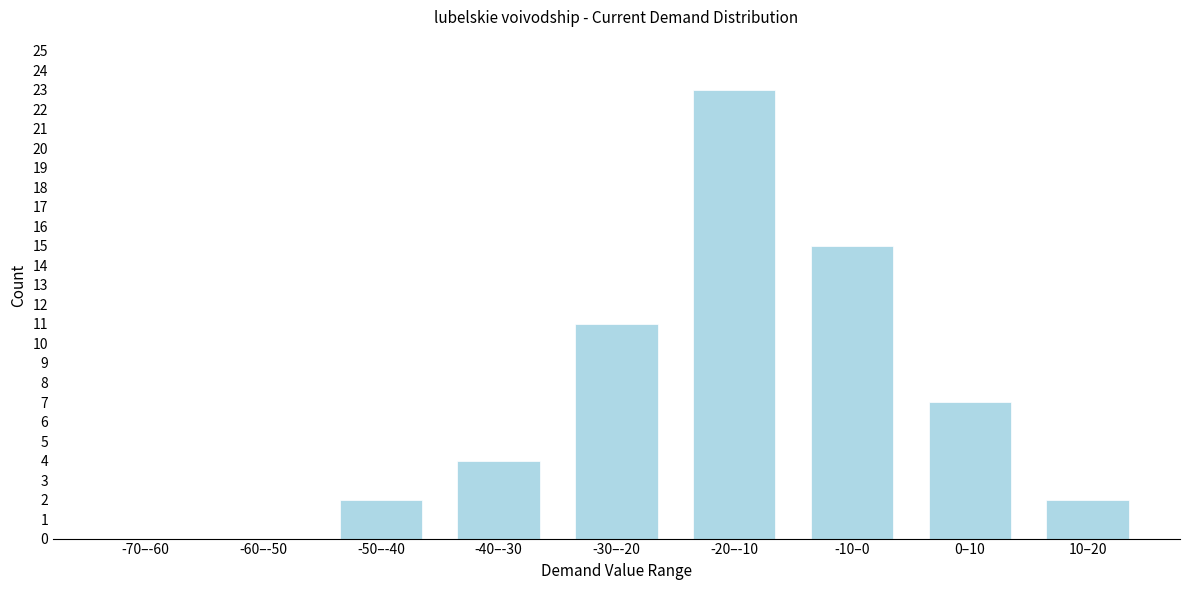

Reading left to right, transcribe all the data shown in this chart.

-70–-60=0	-60–-50=0	-50–-40=2	-40–-30=4	-30–-20=11	-20–-10=23	-10–0=15	0–10=7	10–20=2